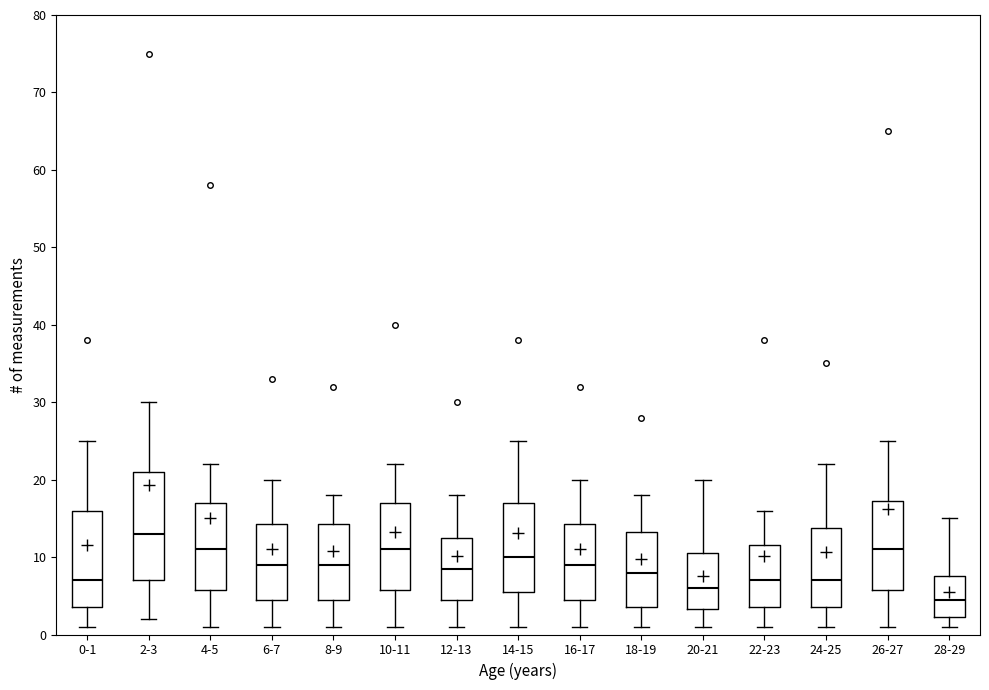

Where does the median line of the box for 10-11 sit on the y-axis? The values are not printed on the chart, so give them approximately, as read against the axis.

11